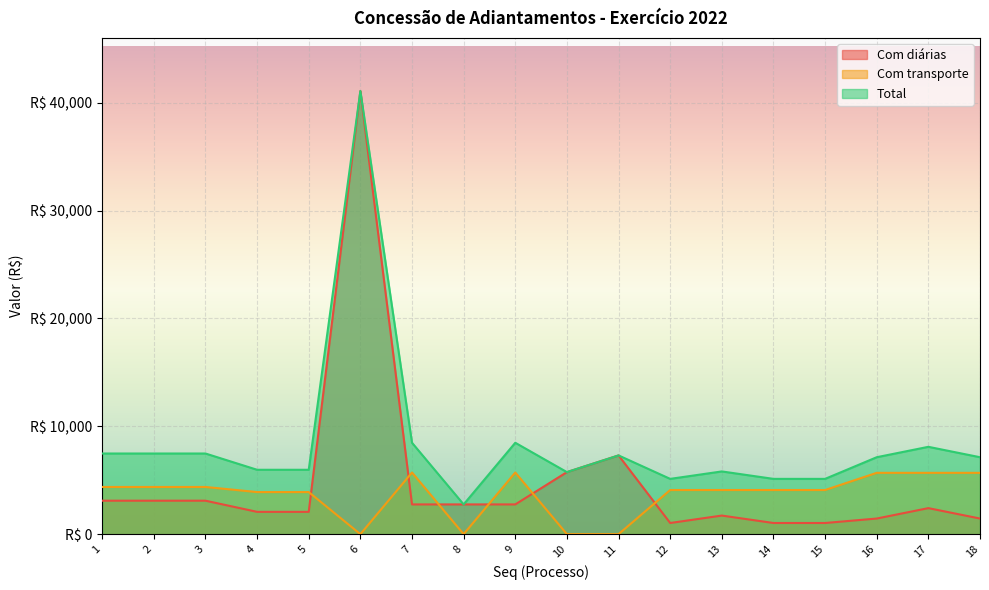

How many intersections are there between Com transporte and Com diárias?

6